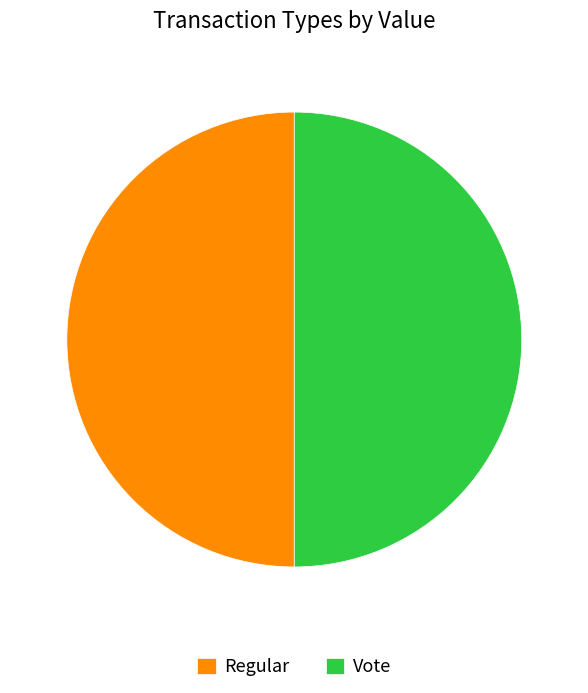

What is the ratio of the value at Regular to the value at Vote?

1.0